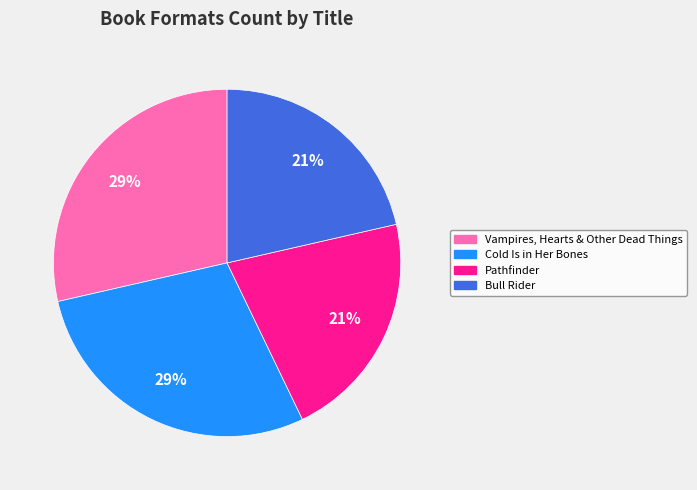

Approximately how many times larger is the value at Cold Is in Her Bones compared to Vampires, Hearts & Other Dead Things?

1.0